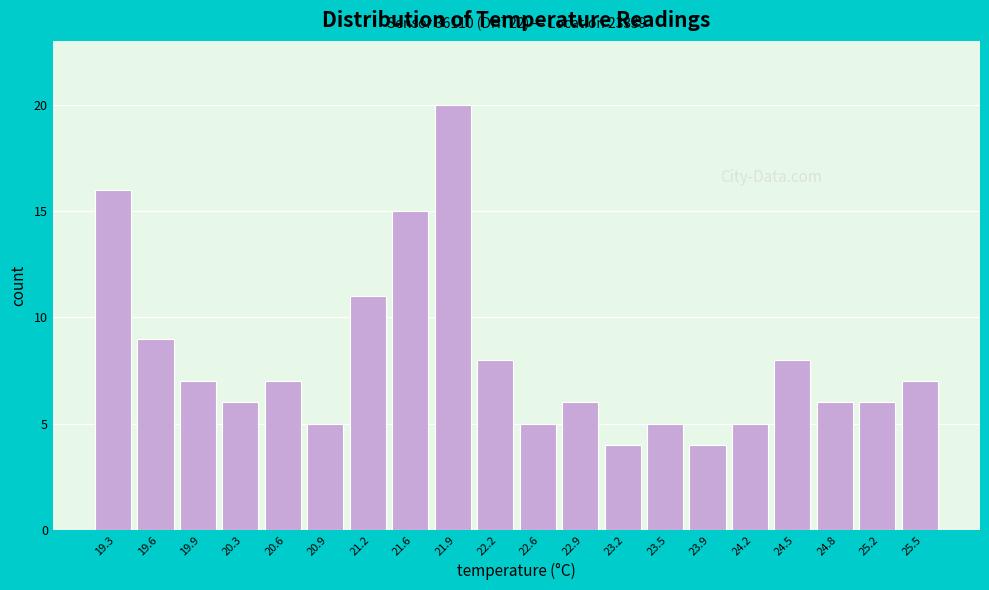

Reading left to right, extract all data points from this chart.

16	9	7	6	7	5	11	15	20	8	5	6	4	5	4	5	8	6	6	7